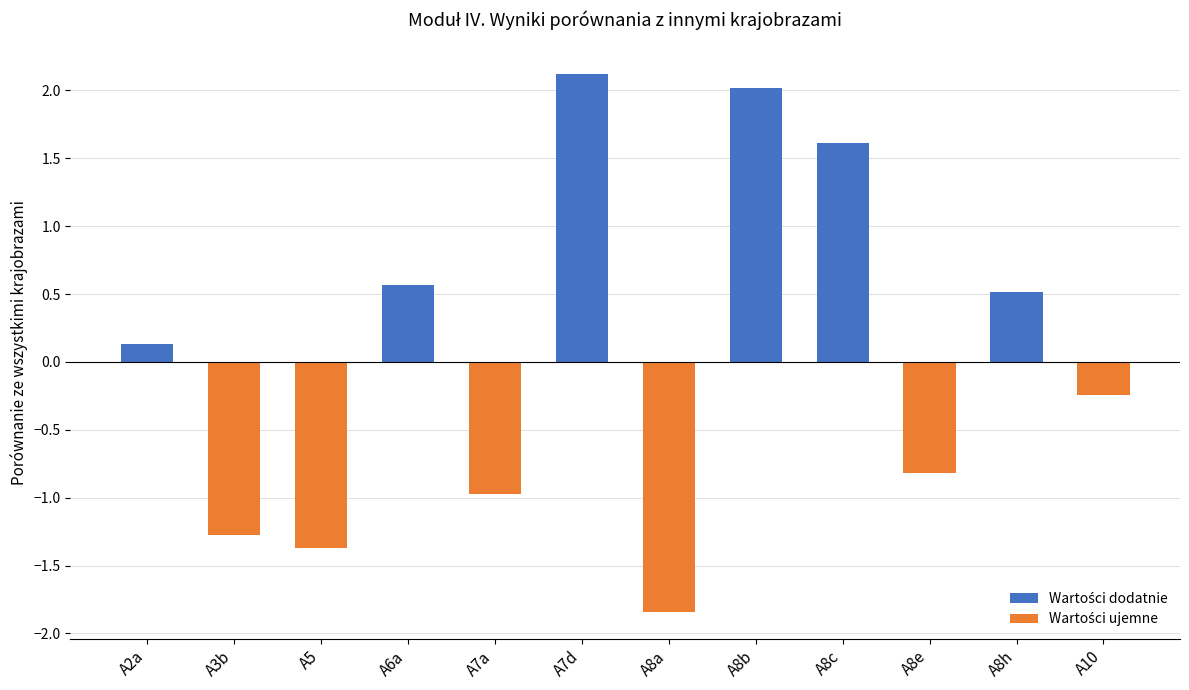

Is it true that the value at A7d is 2.1?

True